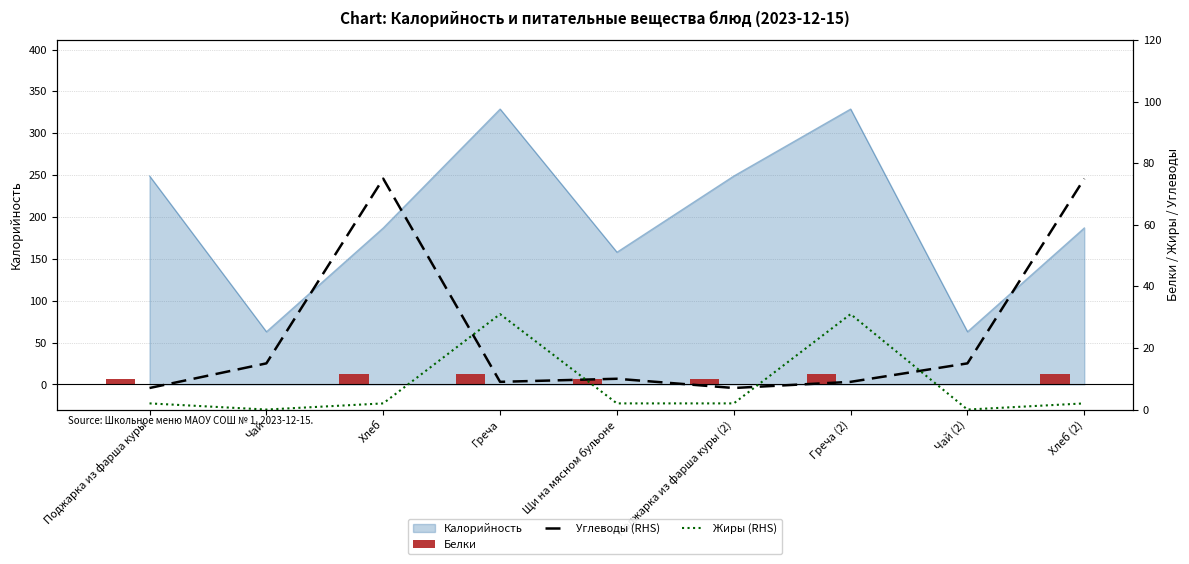

The value of Калорийность at Греча is 464. True or false?

False